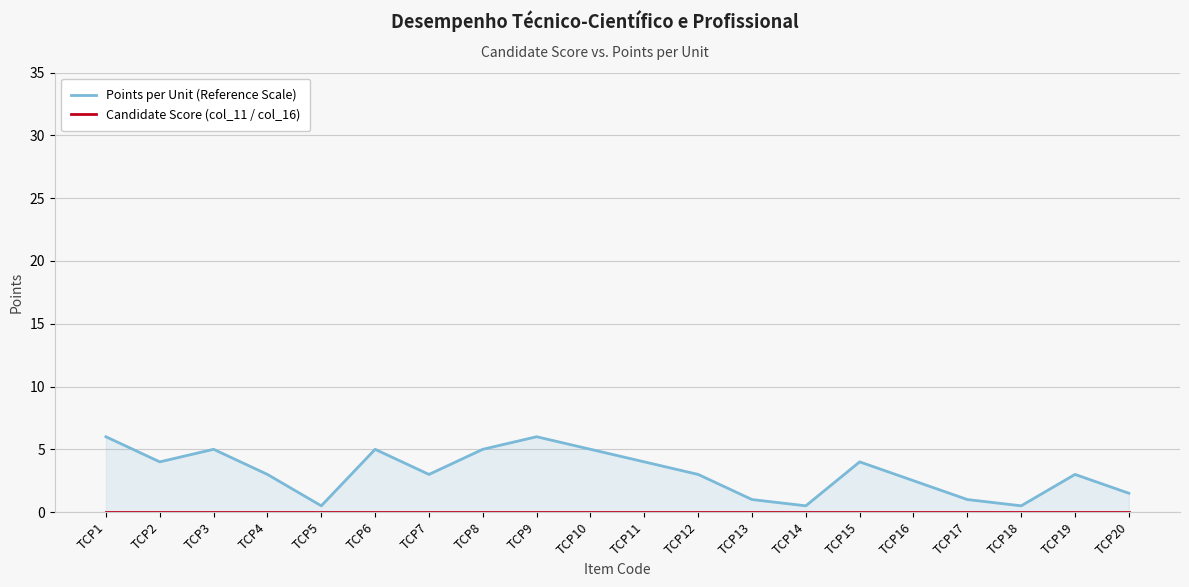

True or false: Candidate Score (col_11 / col_16) and Points per Unit (Reference Scale) intersect in this chart.

False